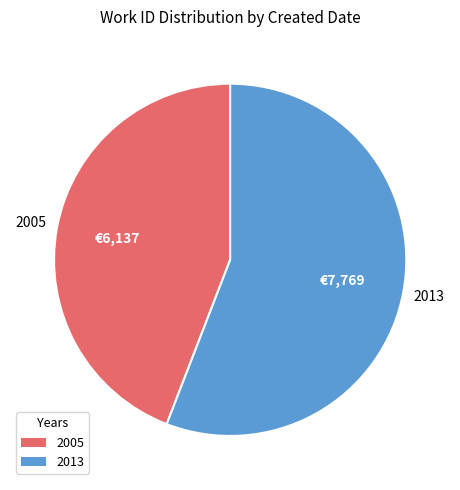

Is there a majority slice in this chart?

Yes